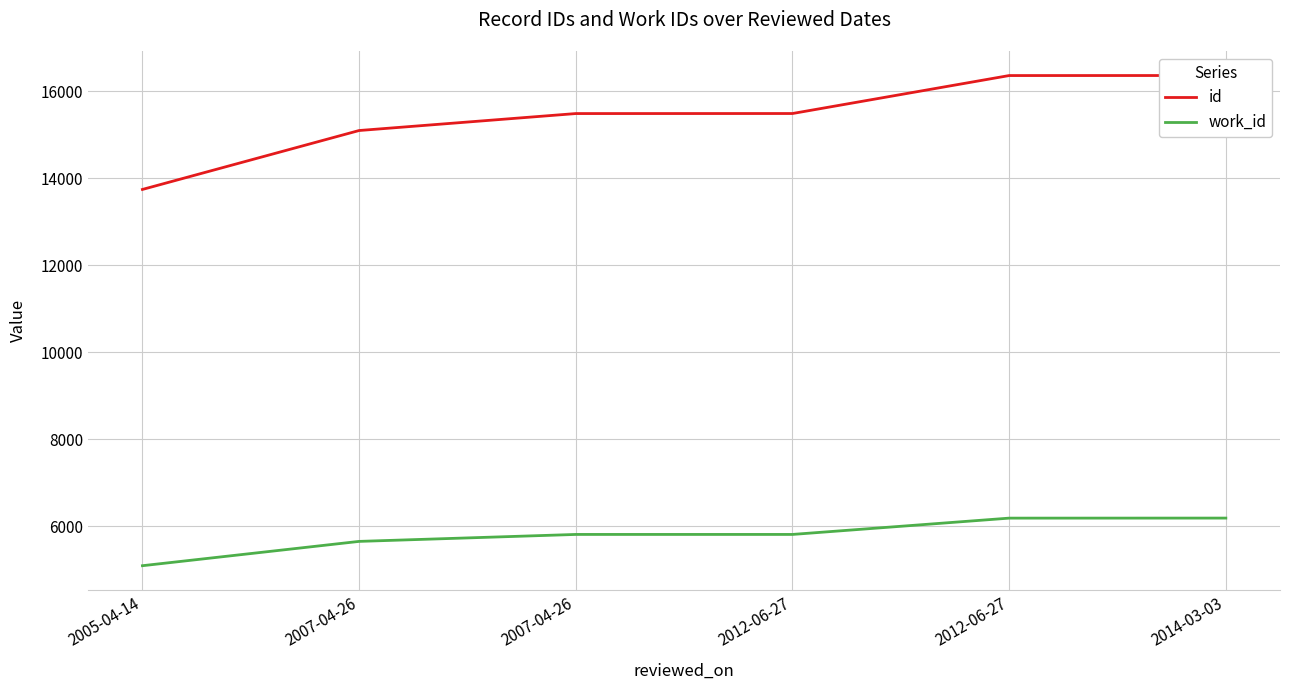

Between 2007-04-26 and 2012-06-27, which series saw the biggest shift?

id